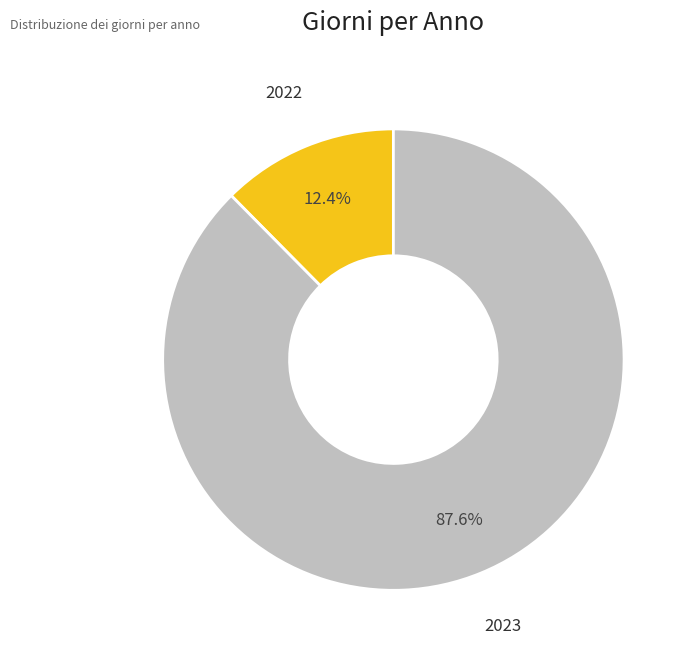

What percentage is the 2023 slice, to the nearest percent?

88%